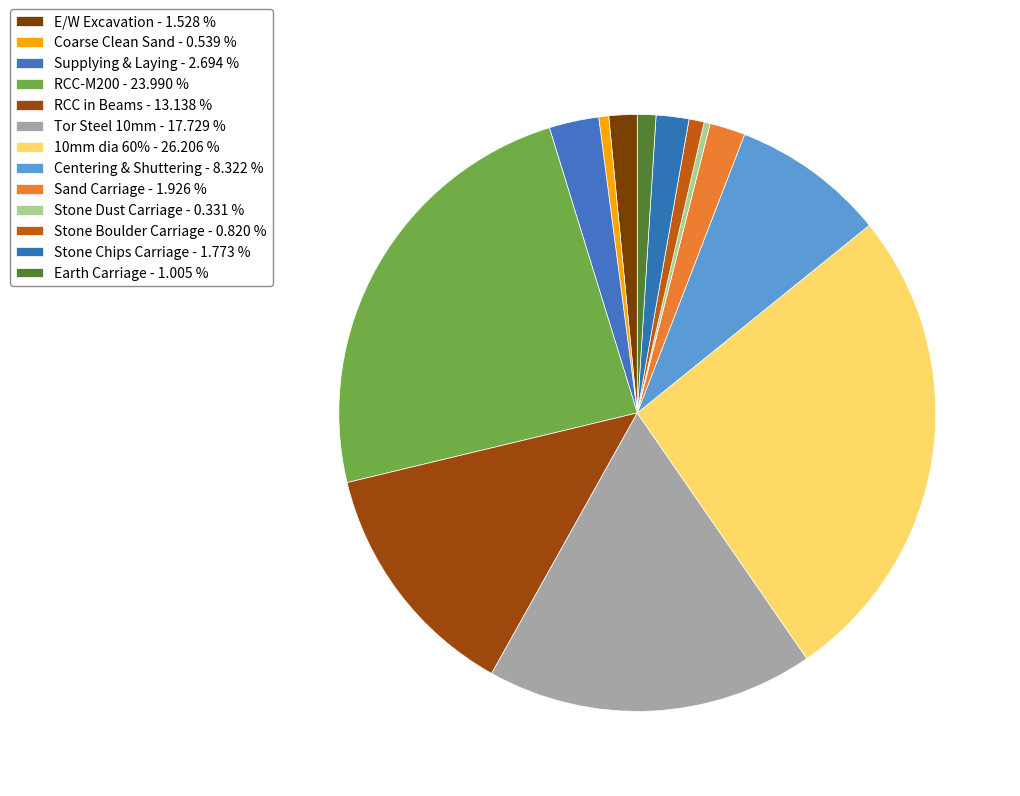

How many segments does this pie chart have?

13